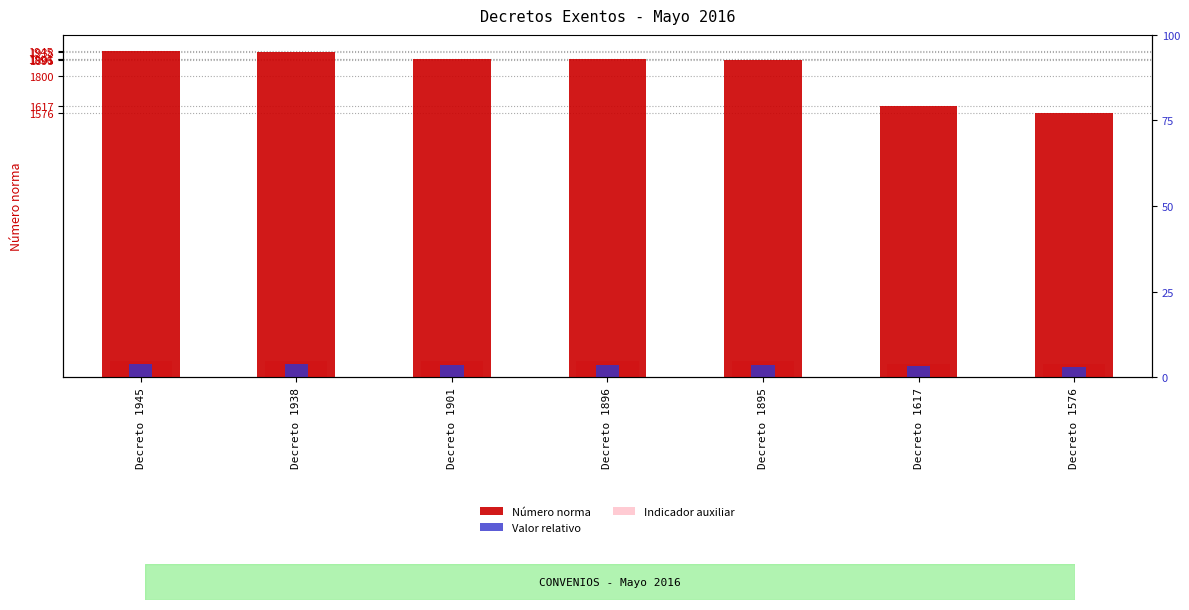

What is the value of the Número norma bar at the 6th from the left?

1617.0